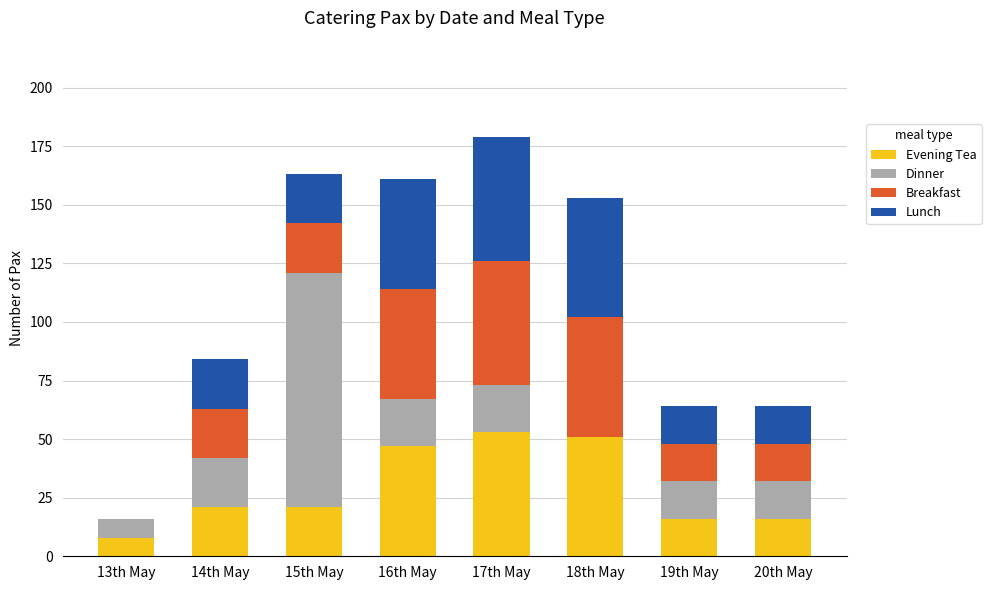

What is the highest value of the Evening Tea series?

53